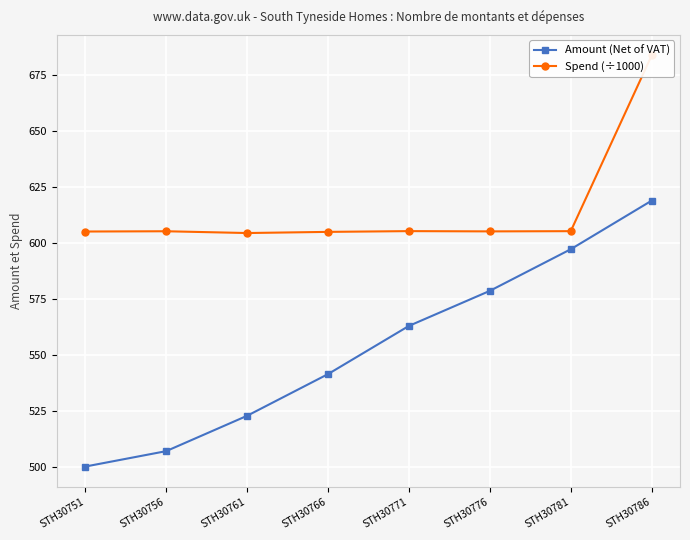

What is the difference between the highest and lowest values at STH30771?

42.4